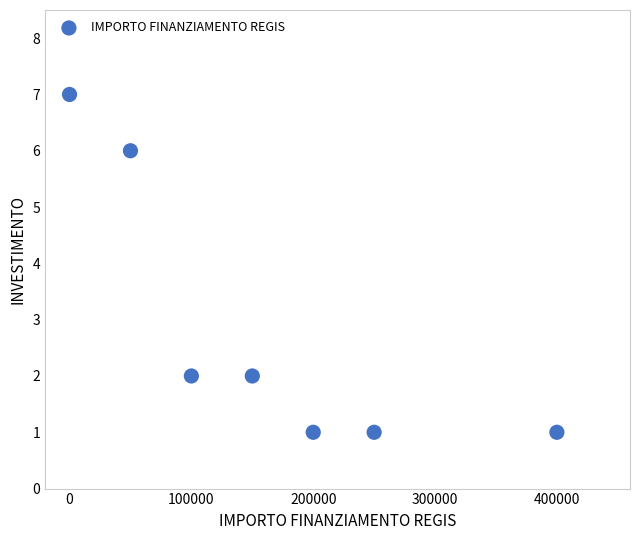

What is the range of Y values (max minus min)?

6